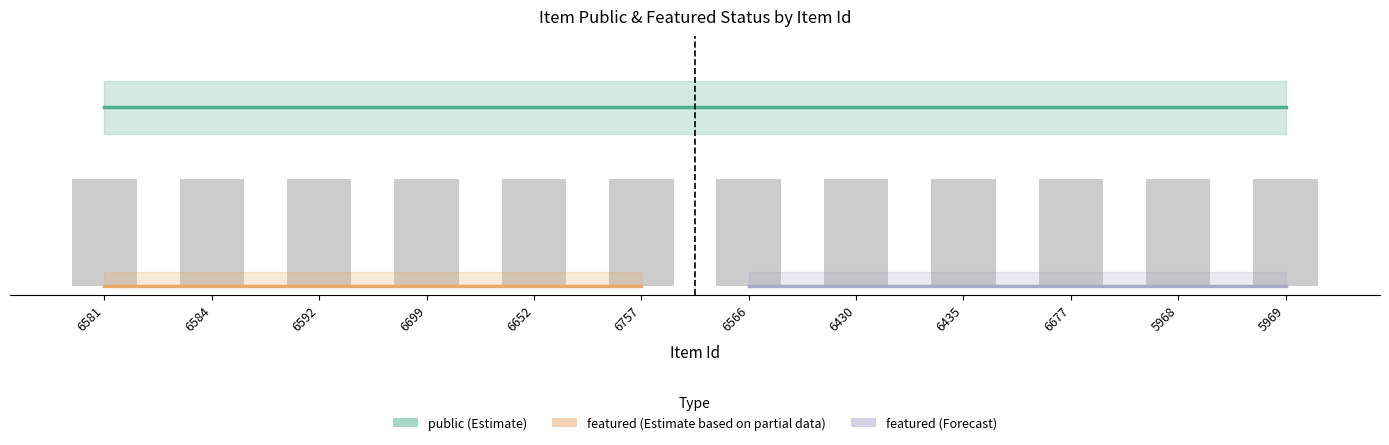

The public series shows 0 at 6677. True or false?

False